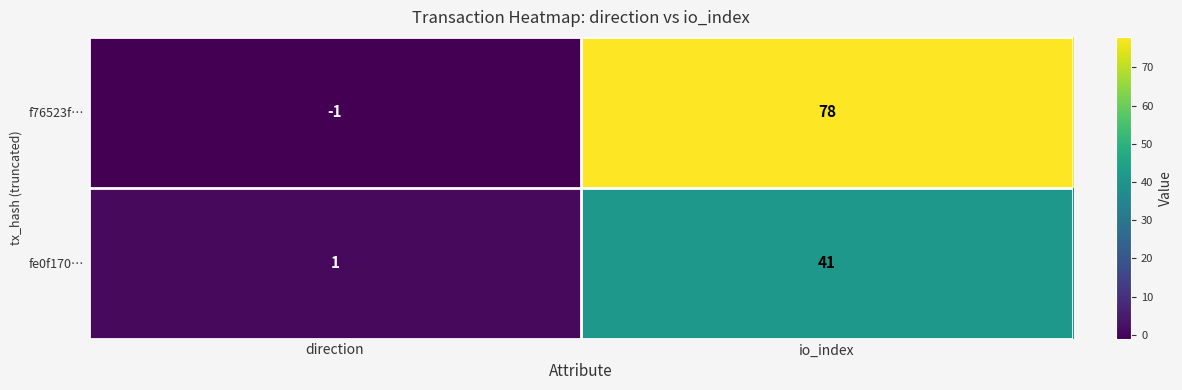

The value of f76523f… at direction is -1. True or false?

True